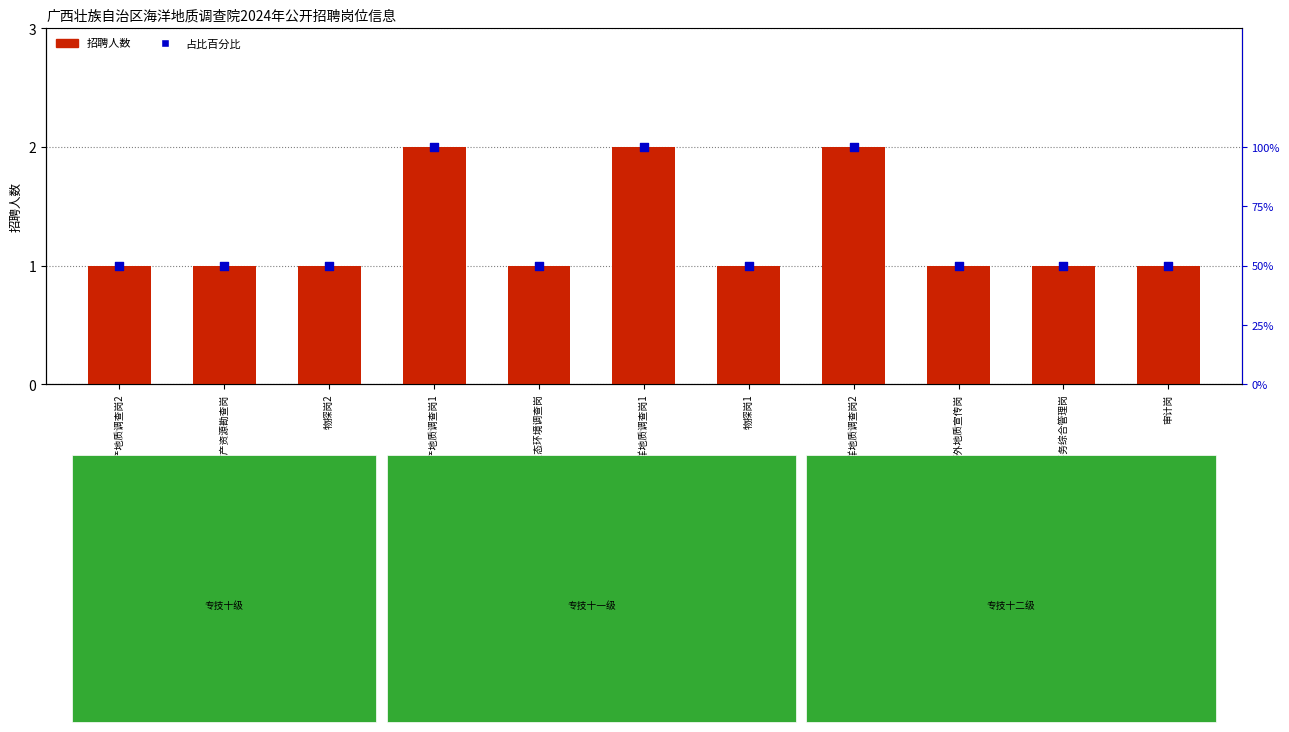

Which series has the largest total across all categories?

占比百分比